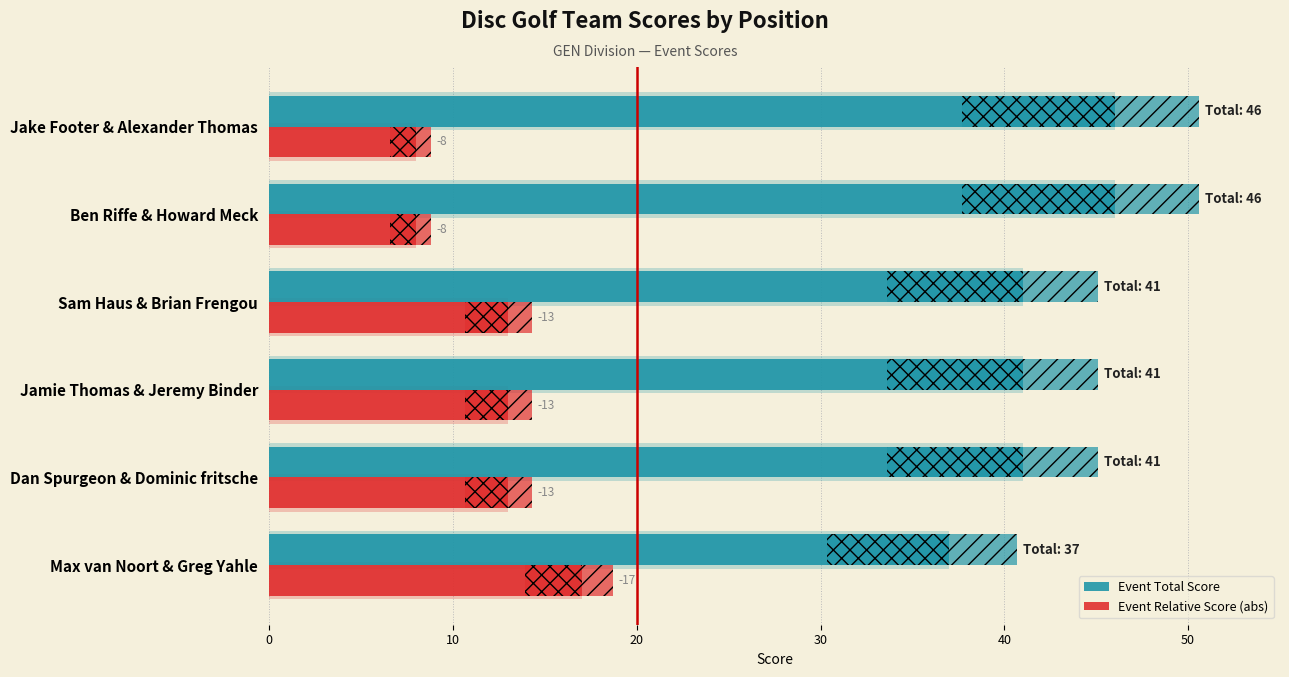

Which series changed the most between Jamie Thomas & Jeremy Binder and Sam Haus & Brian Frengou?

Event Total Score